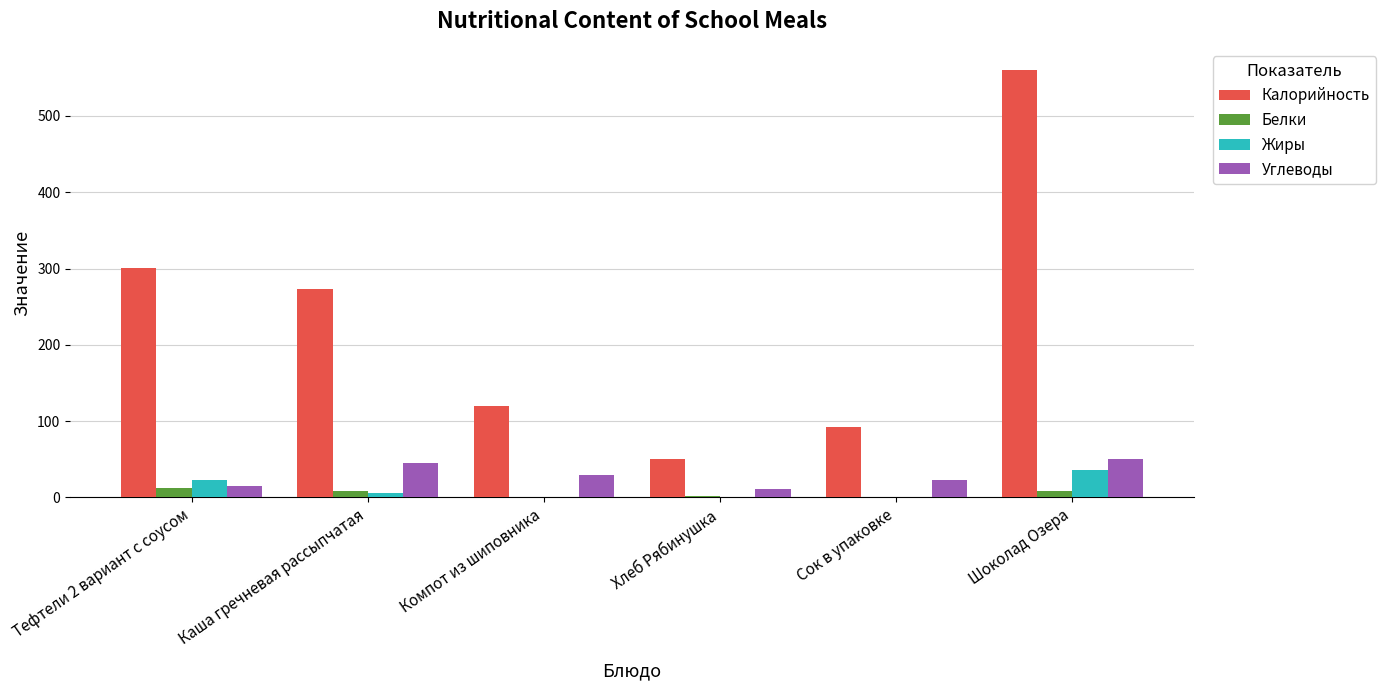

Which series has the largest total across all categories?

Калорийность